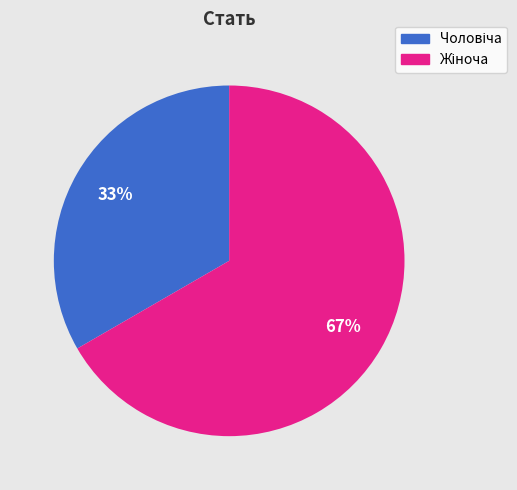

Is there any slice that represents more than half of the pie?

Yes